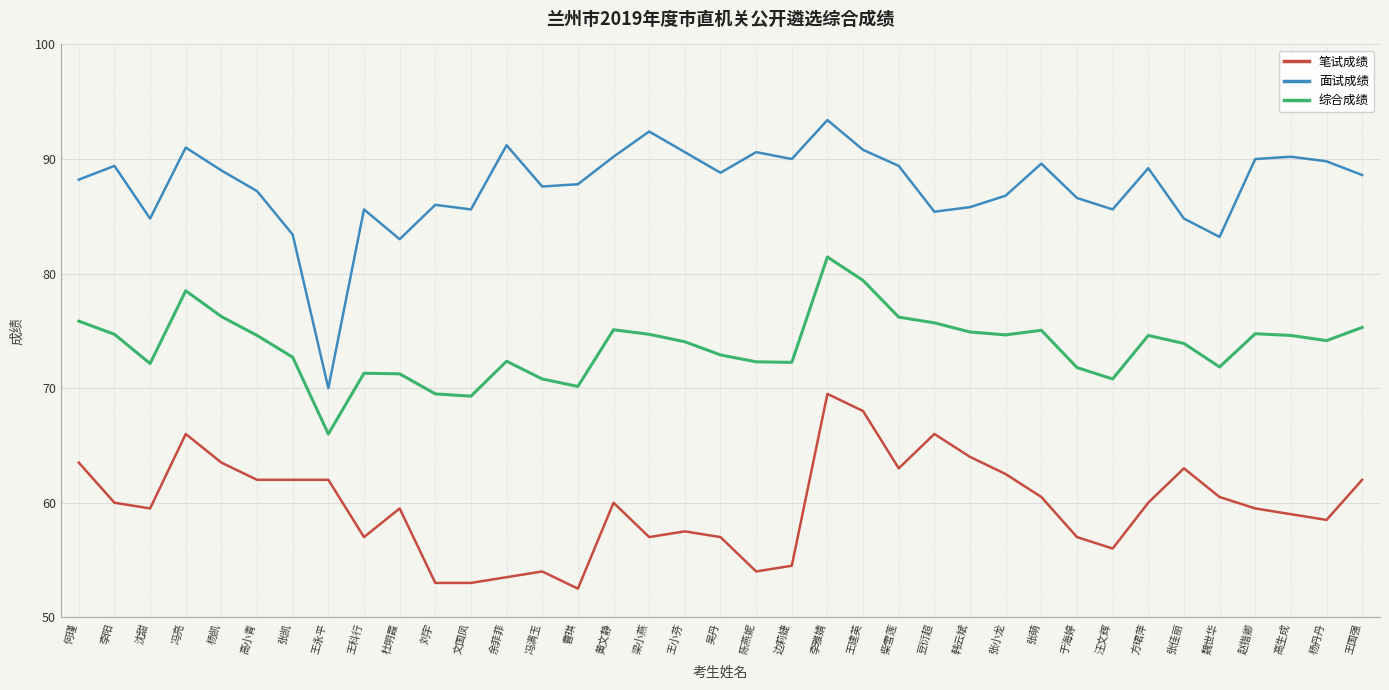

Does the chart display data point markers on the line(s)?

No